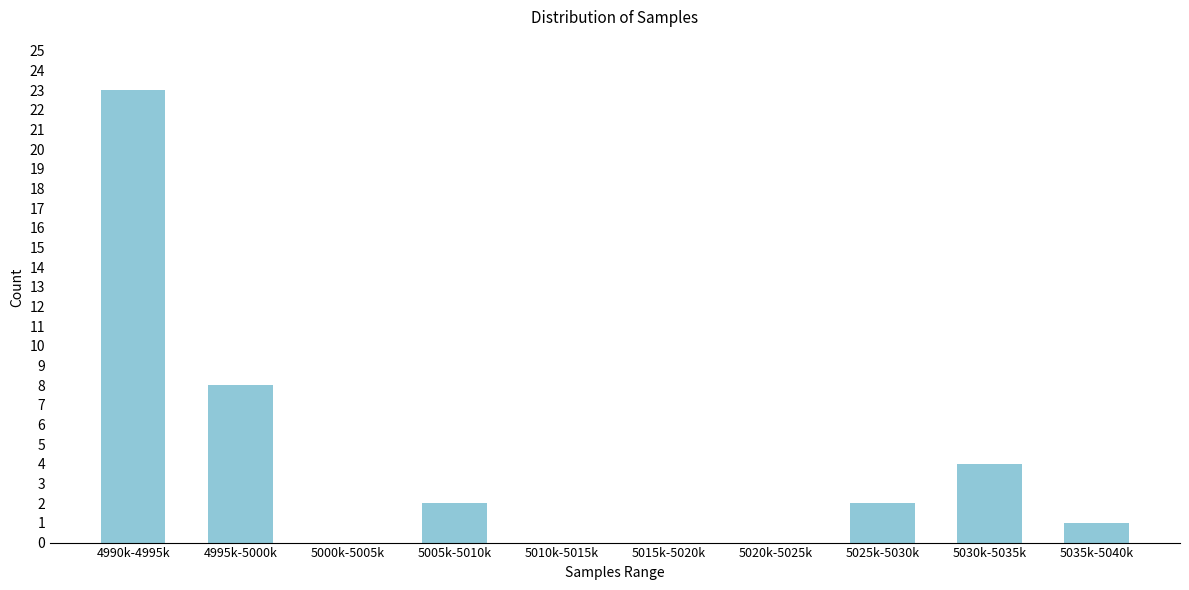

Reading left to right, transcribe all the data shown in this chart.

4990k-4995k=23	4995k-5000k=8	5000k-5005k=0	5005k-5010k=2	5010k-5015k=0	5015k-5020k=0	5020k-5025k=0	5025k-5030k=2	5030k-5035k=4	5035k-5040k=1